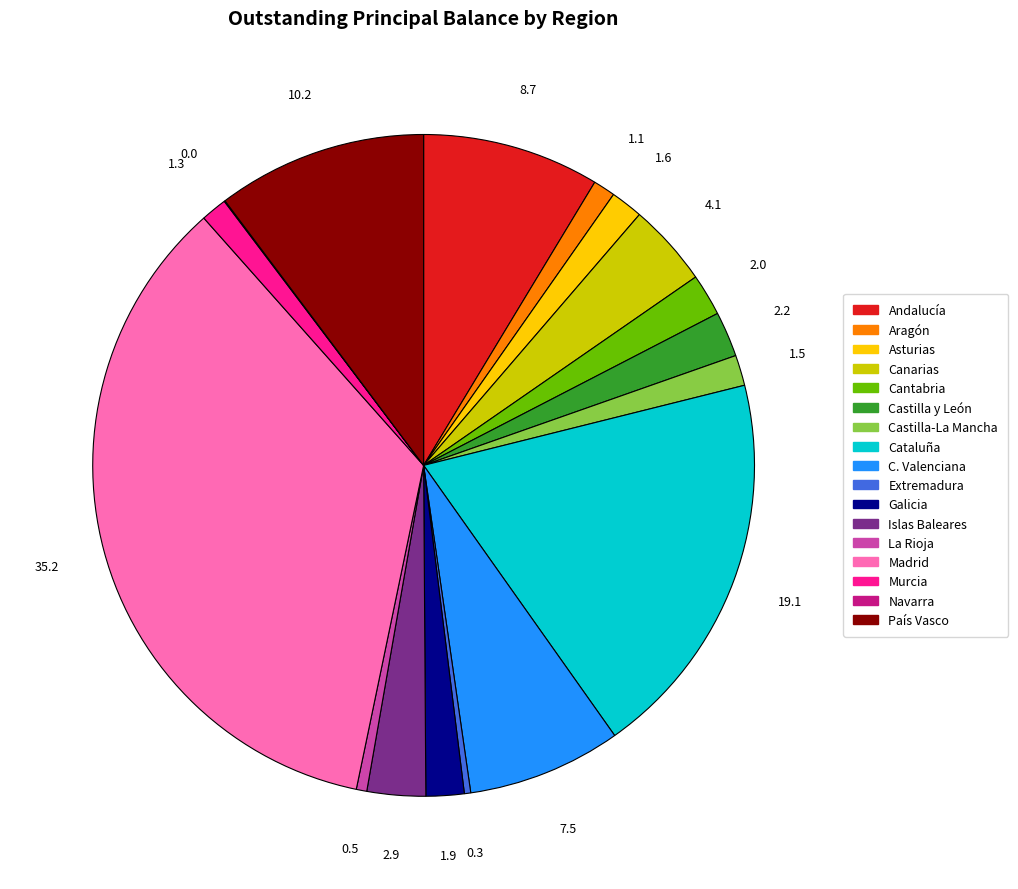

Is it true that Cantabria is 13% of the pie?

False